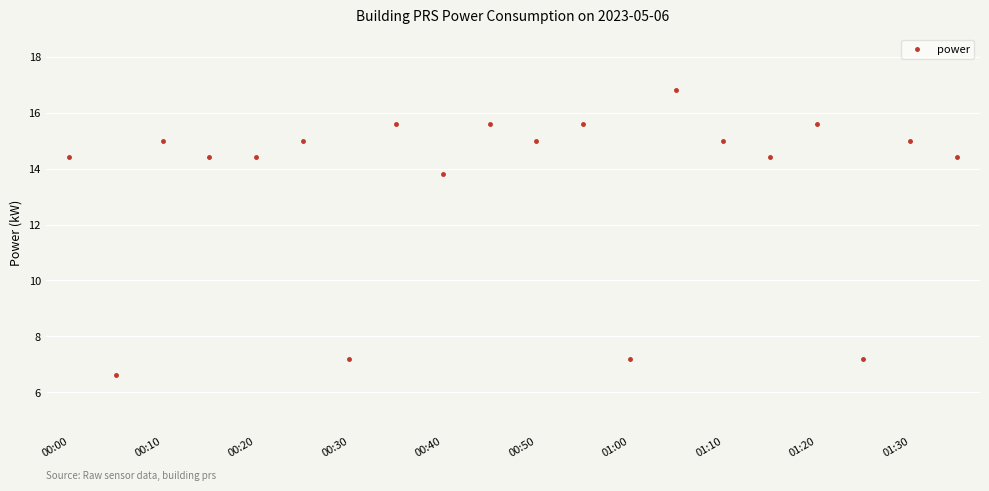

How many distinct data groups are displayed?

1